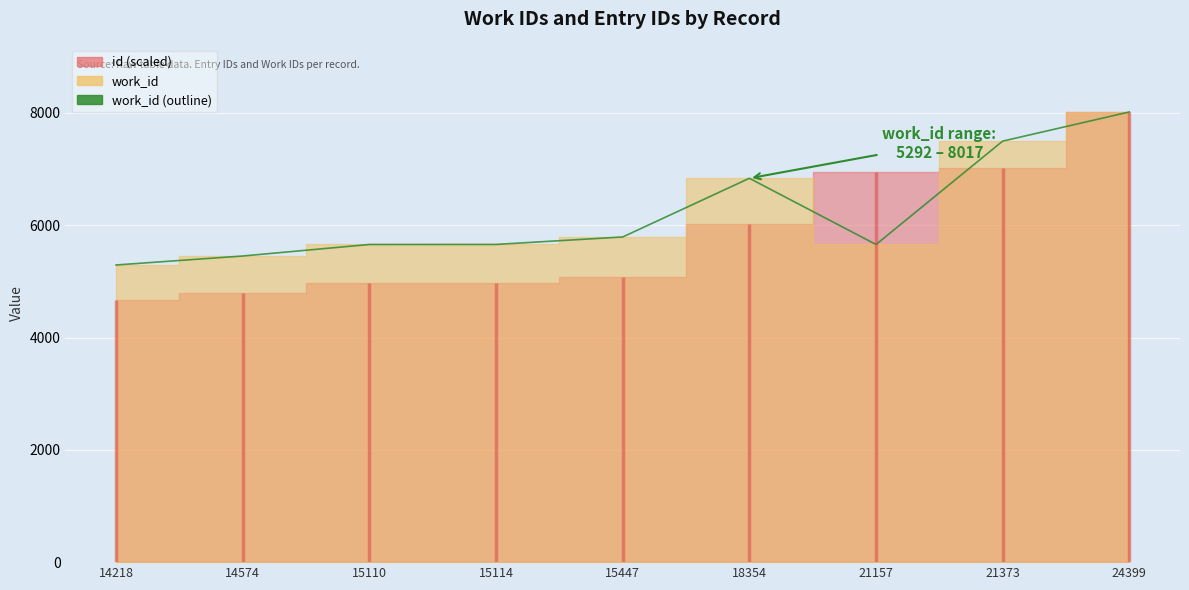

How many data points are less than 5658?

4